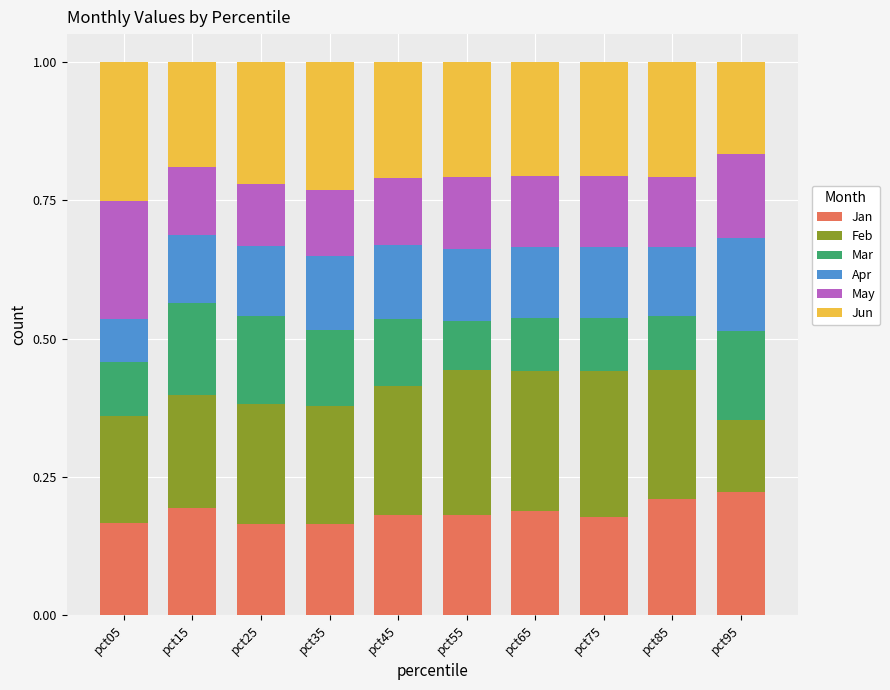

The value of Jan at pct75 is 0.1. True or false?

False